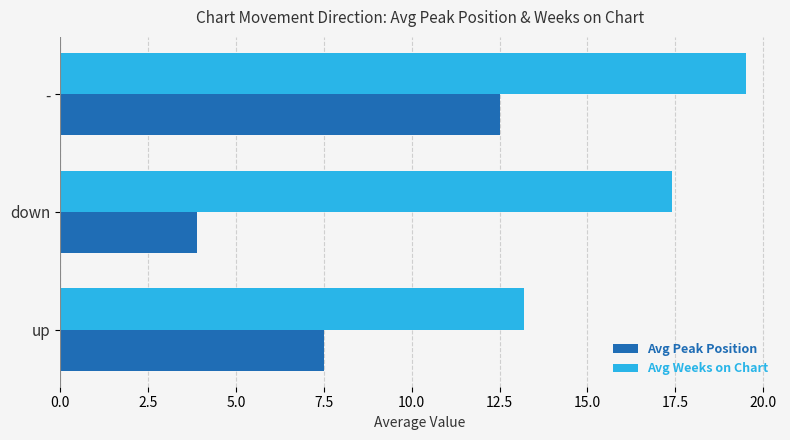

Which series has the largest total across all categories?

Avg Weeks on Chart